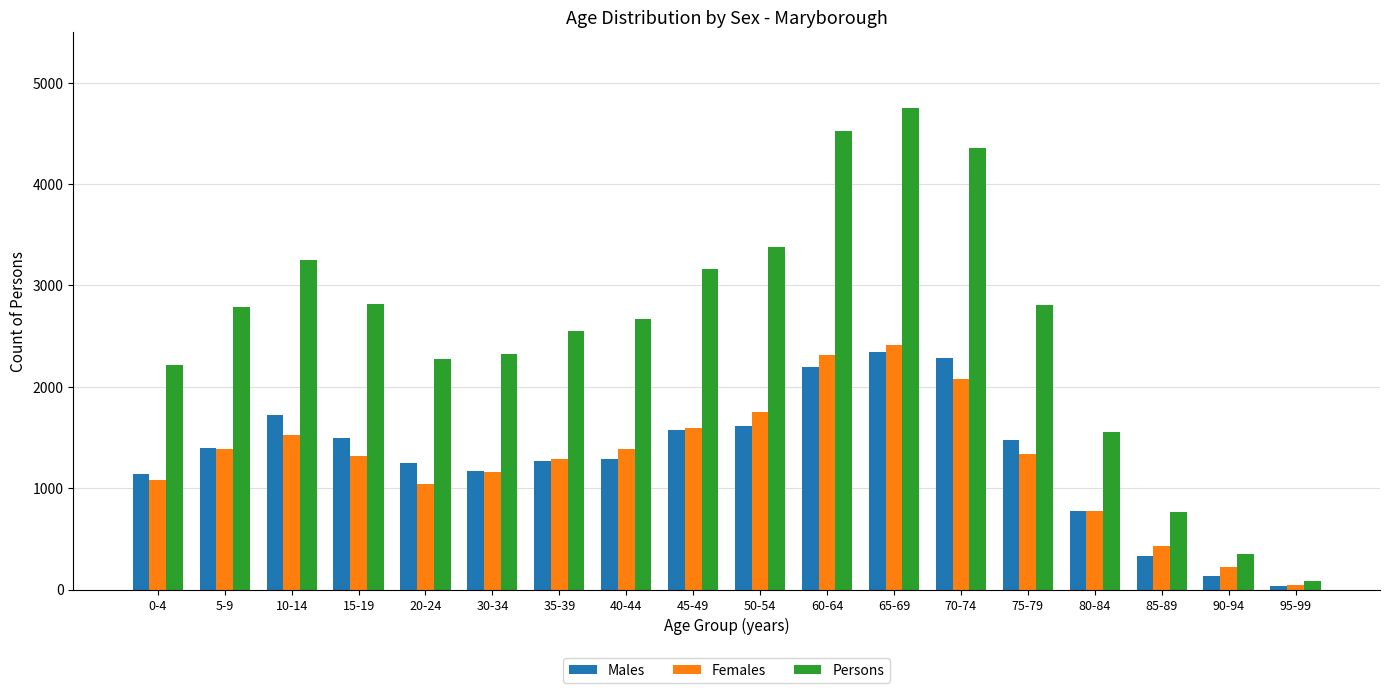

What are all the series names shown in the legend?

Males, Females, Persons